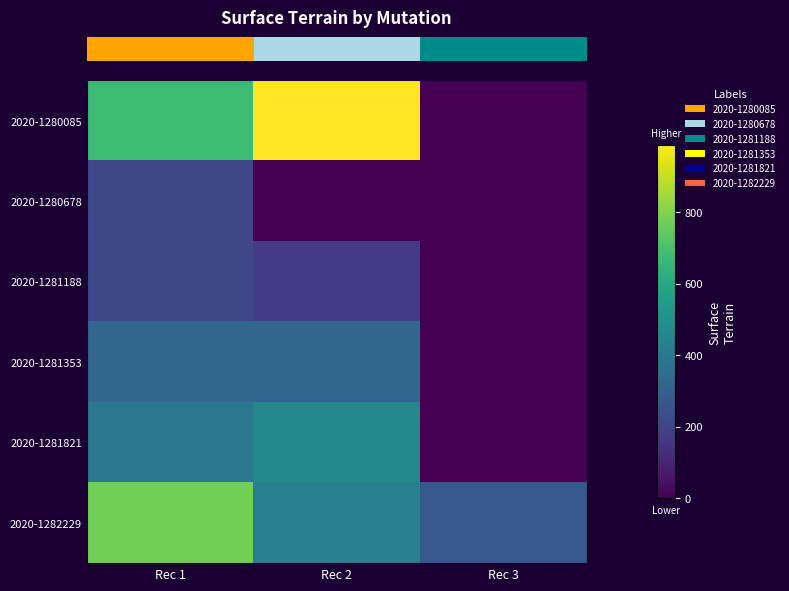

Which series has the largest total across all categories?

row_0